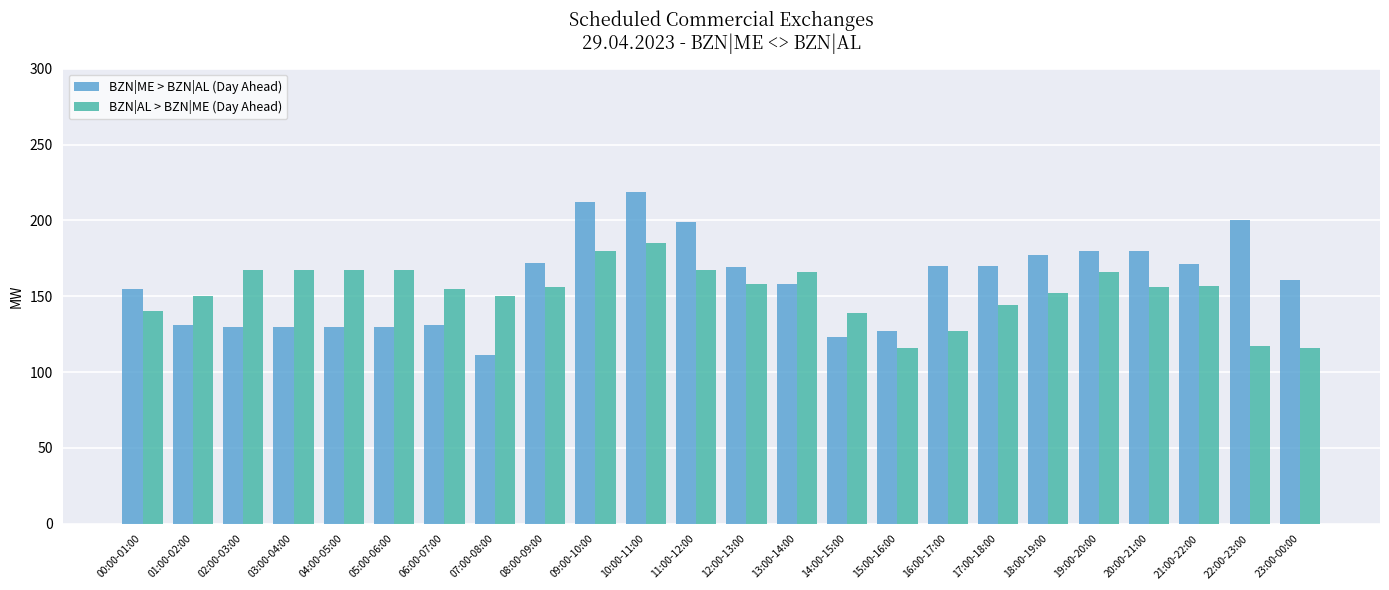

What is the total value across all series at 10:00-11:00?

404